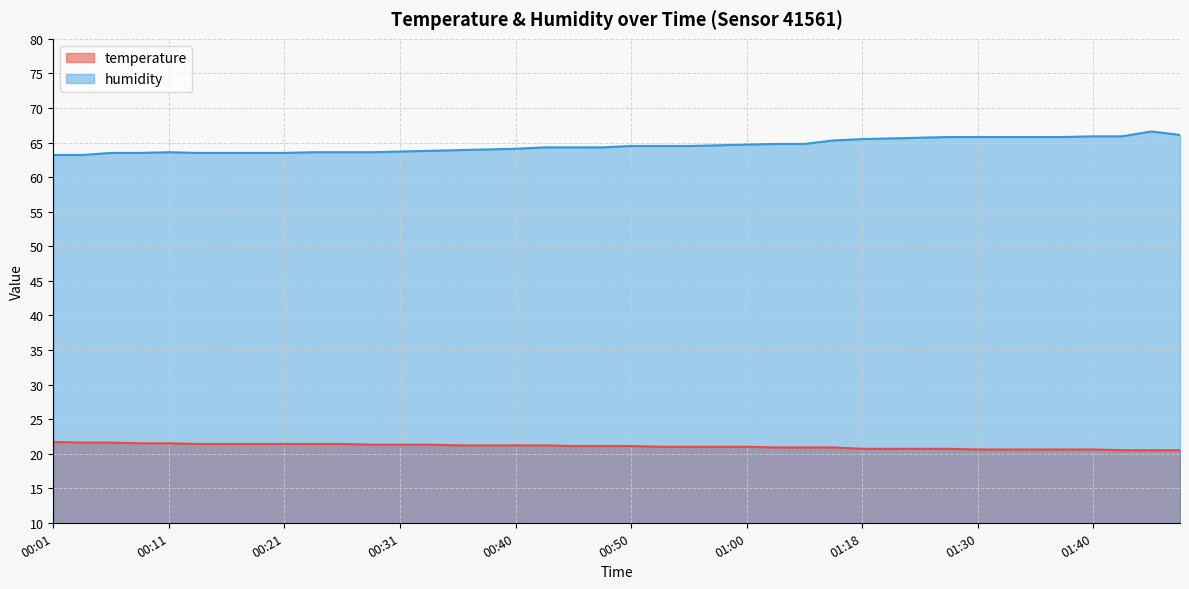

Reading left to right, what are all the values shown in this chart?

temperature: 00:01=21.7	00:04=21.6	00:06=21.6	00:09=21.5	00:11=21.5	00:14=21.4	00:16=21.4	00:19=21.4	00:21=21.4	00:23=21.4	00:26=21.4	00:28=21.3	00:31=21.3	00:33=21.3	00:35=21.2	00:38=21.2	00:40=21.2	00:43=21.2	00:45=21.1	00:48=21.1	00:50=21.1	00:52=21.0	00:55=21.0	00:57=21.0	01:00=21.0	01:02=20.9	01:05=20.9	01:12=20.9	01:18=20.7	01:20=20.7	01:23=20.7	01:25=20.7	01:30=20.6	01:33=20.6	01:36=20.6	01:38=20.6	01:40=20.6	01:43=20.5	01:45=20.5	01:48=20.5
humidity: 00:01=63.2	00:04=63.2	00:06=63.5	00:09=63.5	00:11=63.6	00:14=63.5	00:16=63.5	00:19=63.5	00:21=63.5	00:23=63.6	00:26=63.6	00:28=63.6	00:31=63.7	00:33=63.8	00:35=63.9	00:38=64.0	00:40=64.1	00:43=64.3	00:45=64.3	00:48=64.3	00:50=64.5	00:52=64.5	00:55=64.5	00:57=64.6	01:00=64.7	01:02=64.8	01:05=64.8	01:12=65.3	01:18=65.5	01:20=65.6	01:23=65.7	01:25=65.8	01:30=65.8	01:33=65.8	01:36=65.8	01:38=65.8	01:40=65.9	01:43=65.9	01:45=66.6	01:48=66.1